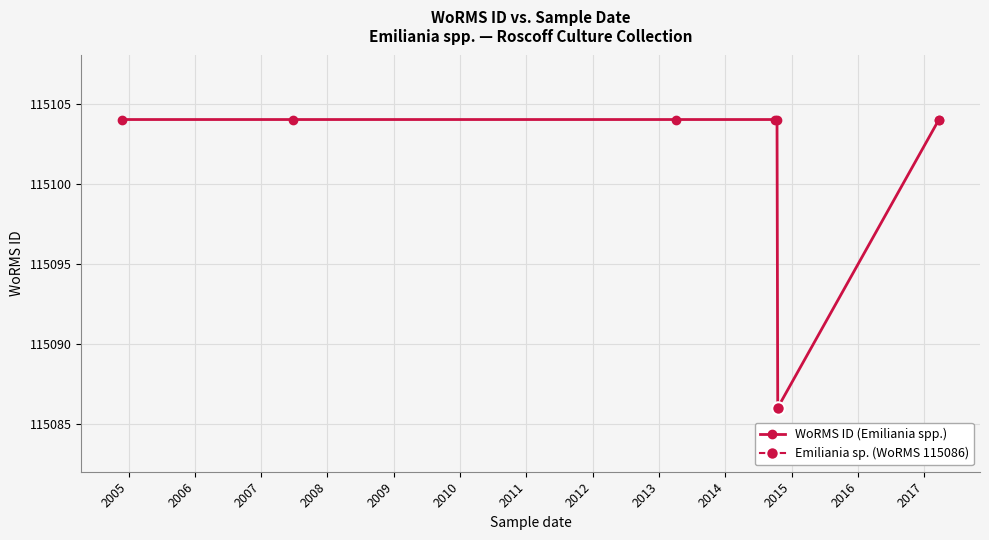

Reading left to right, list all the values displayed in this chart.

115104	115104	115104	115104	115104	115086	115104	115104